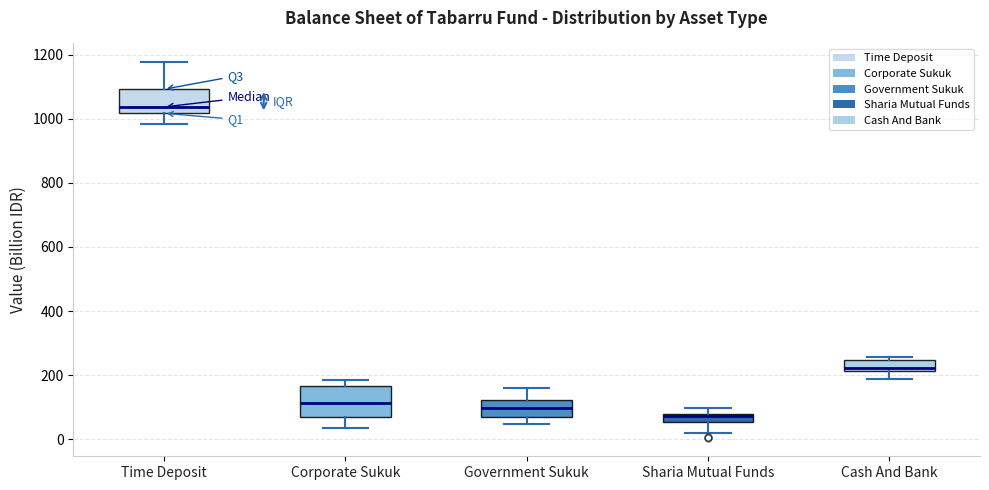

Which box's median line is the lowest?

Sharia Mutual Funds